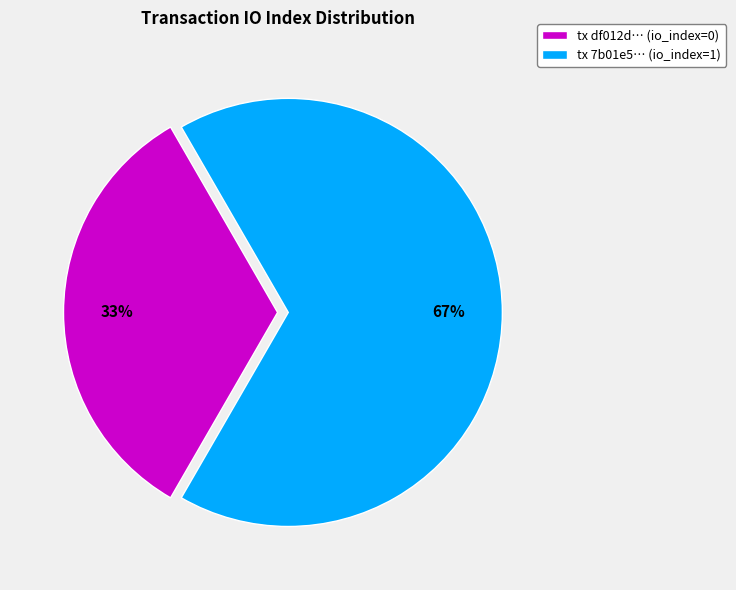

To the nearest percent, what percentage of the pie is tx df012d… (io_index=0)?

33%